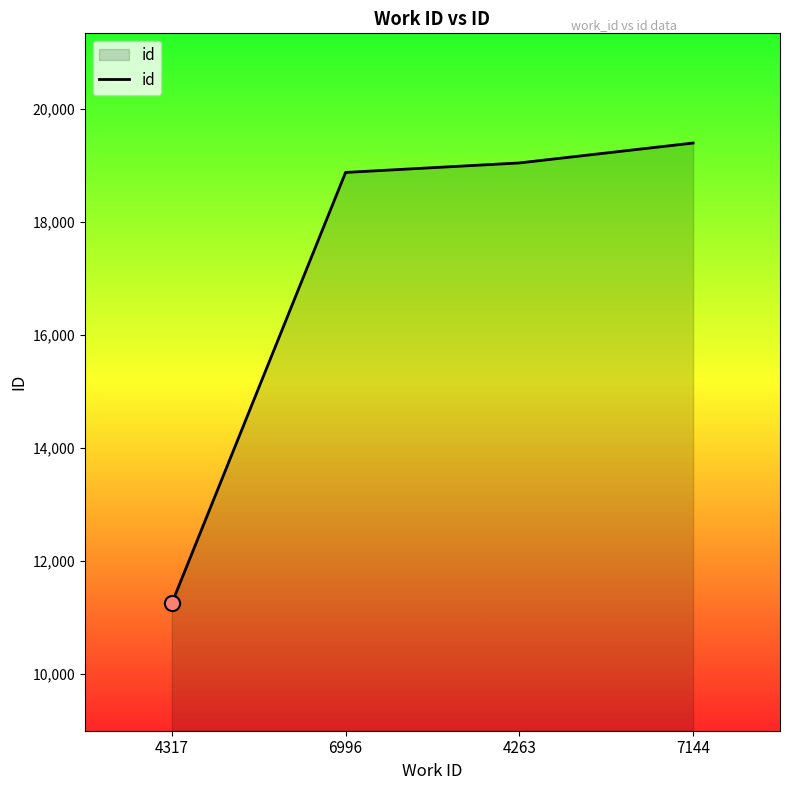

What is the ratio of the value at 4263 to the value at 7144?

1.0